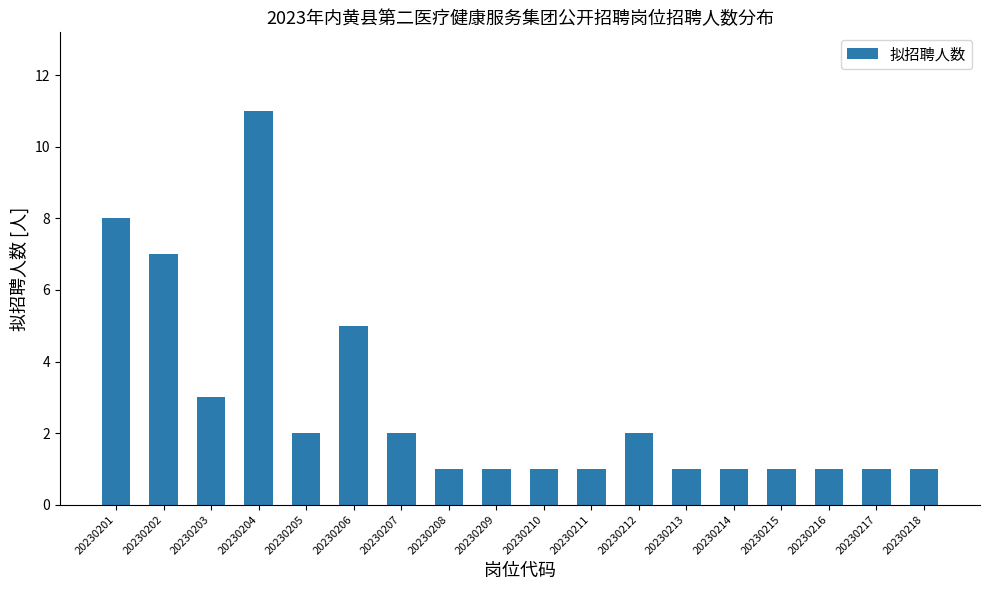

Reading left to right, extract all data points from this chart.

20230201=8	20230202=7	20230203=3	20230204=11	20230205=2	20230206=5	20230207=2	20230208=1	20230209=1	20230210=1	20230211=1	20230212=2	20230213=1	20230214=1	20230215=1	20230216=1	20230217=1	20230218=1